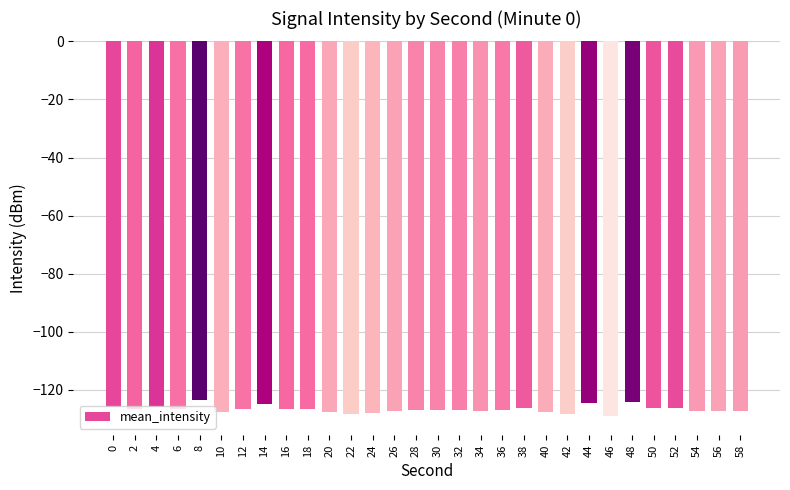

How many bars are there in total?

30